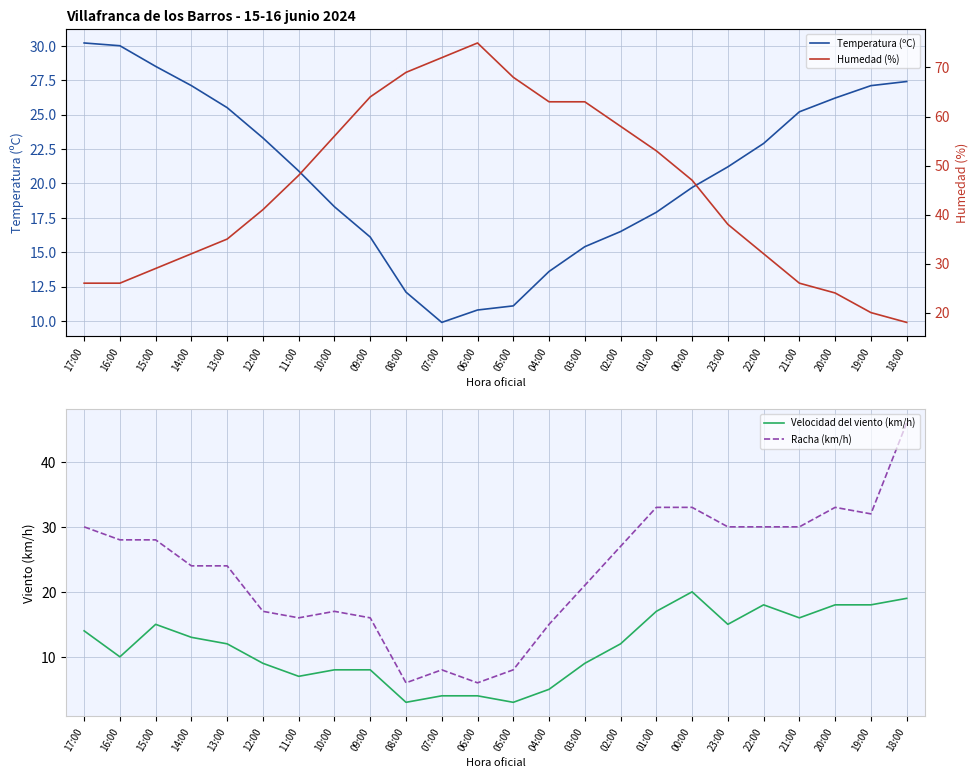

The Velocidad del viento (km/h) series shows 14.0 at 09:00. True or false?

False